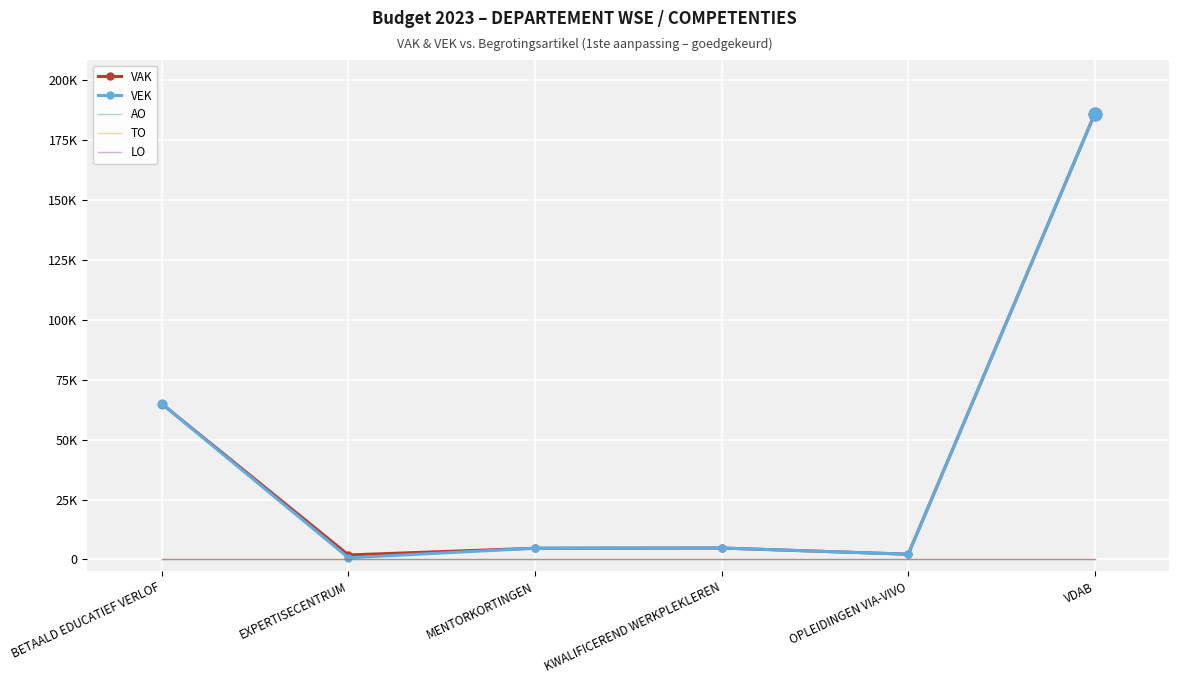

Where is AO nearest to the value 0?

BETAALD EDUCATIEF VERLOF